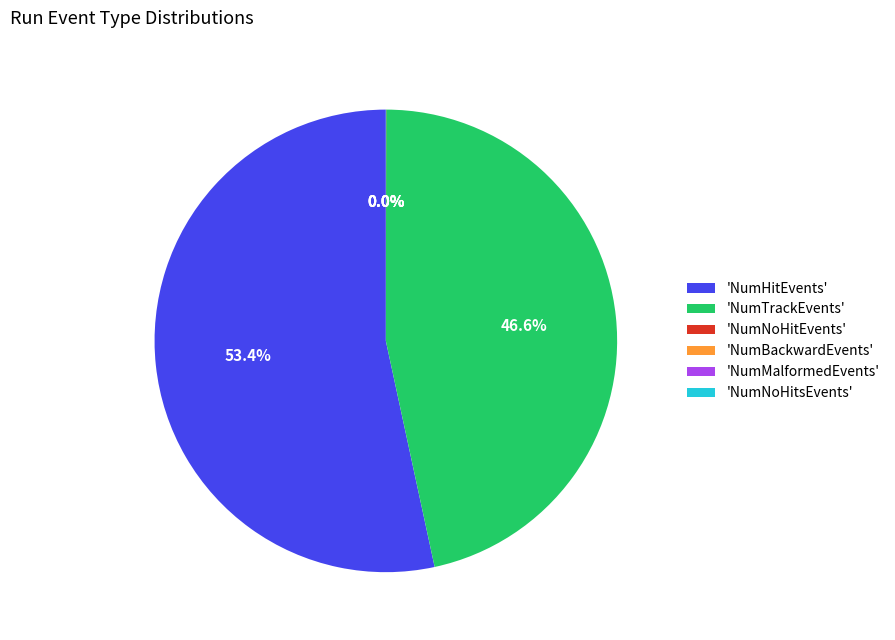

What is the largest slice in the pie chart?

'NumHitEvents'